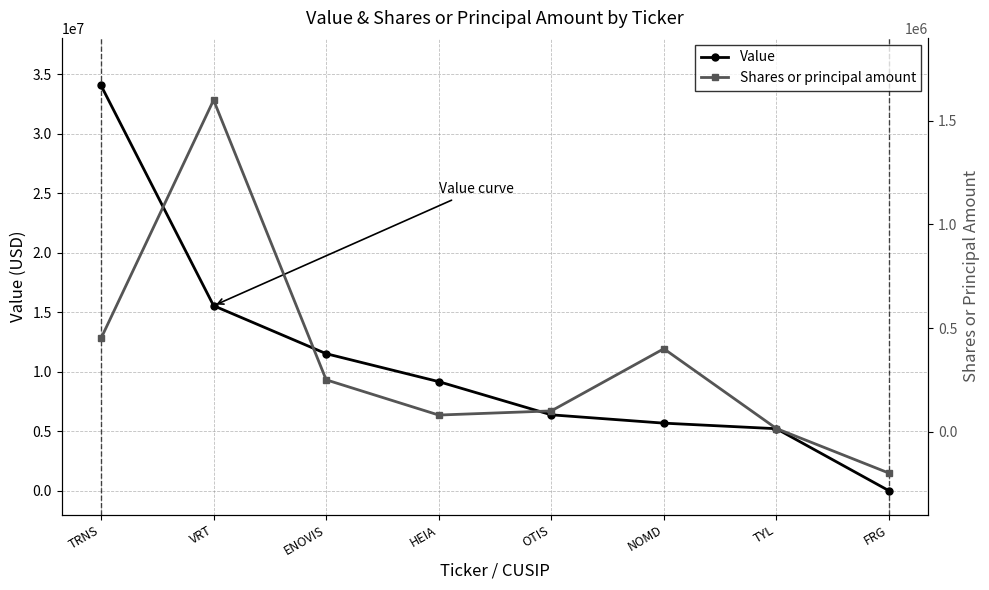

True or false: Shares or principal amount and Value cross at least once.

False